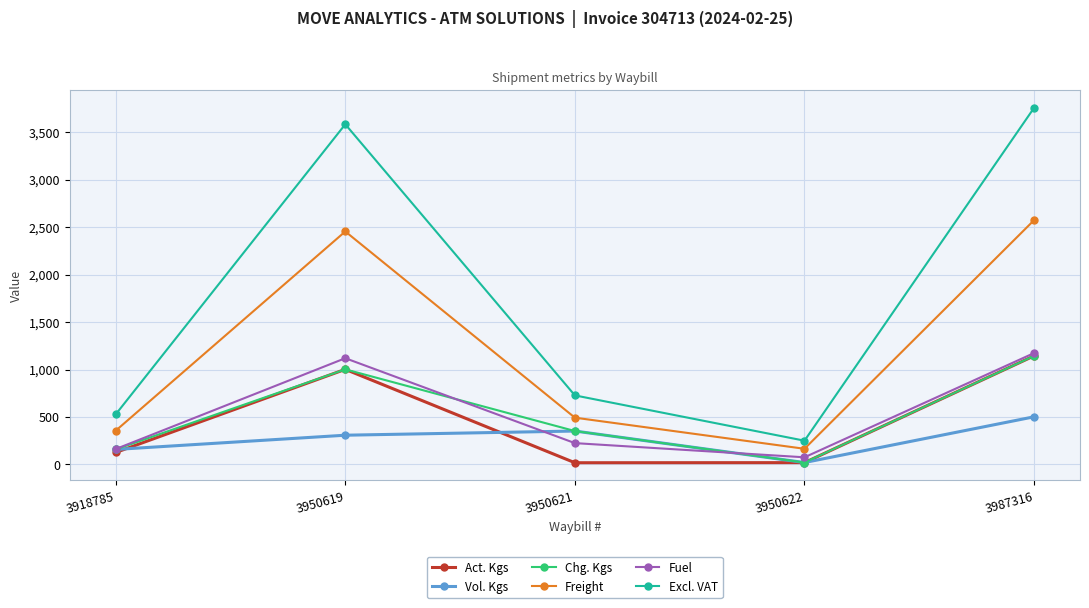

The value of Freight at 3950619 is 1603.9. True or false?

False